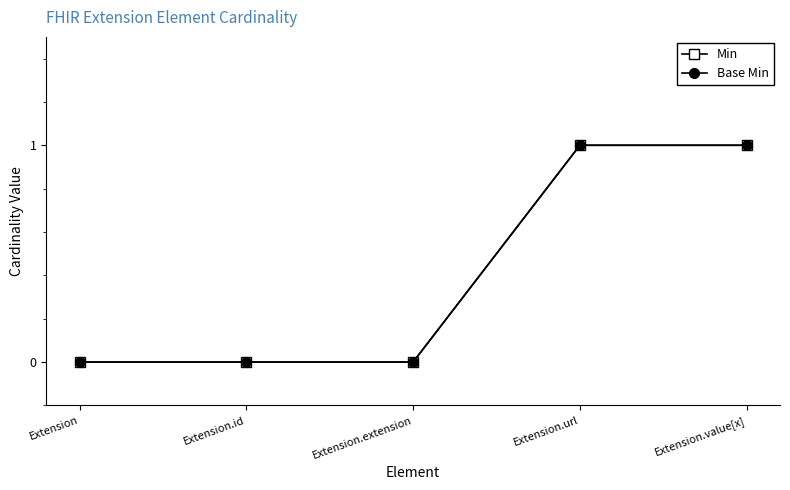

What are all the series names shown in the legend?

Min, Base Min